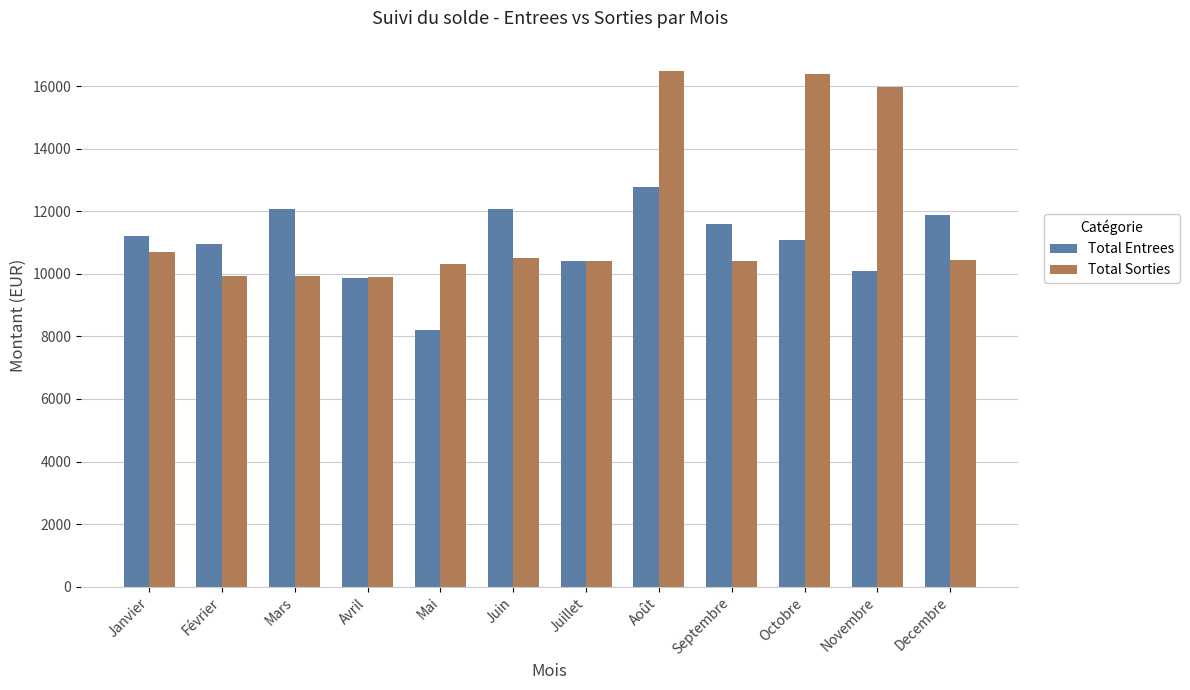

What is the smallest value displayed?

8205.0